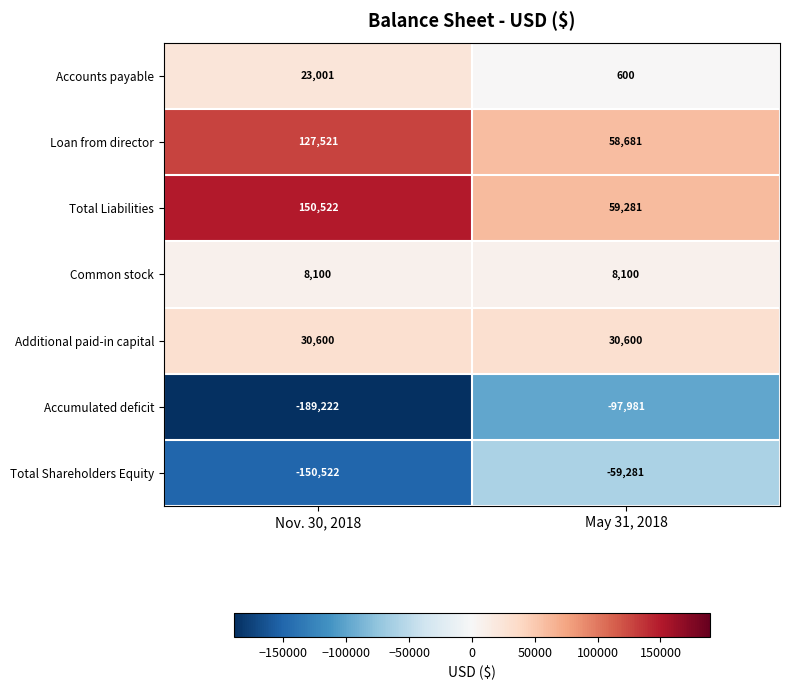

At which category does the chart reach its peak across all series?

Nov. 30, 2018